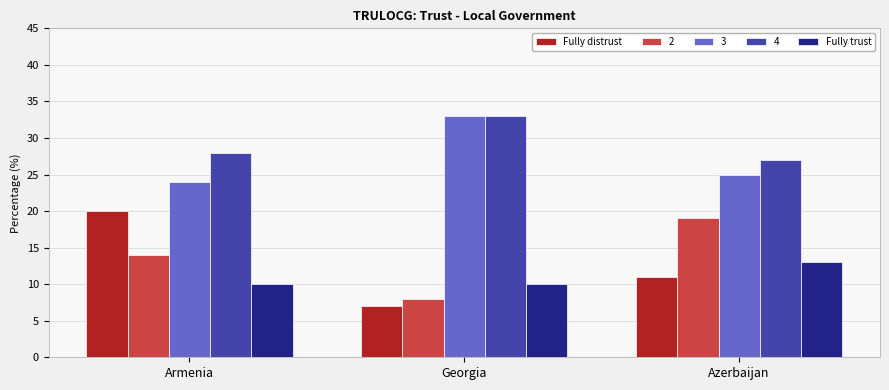

Count the Fully distrust values in the range 7 to 20.

3